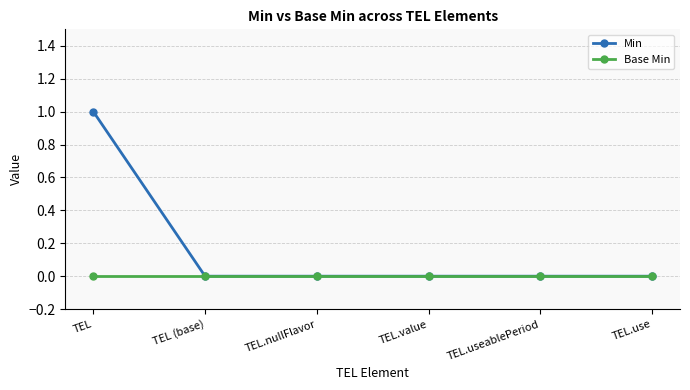

At which category is the sum across all series the highest?

TEL